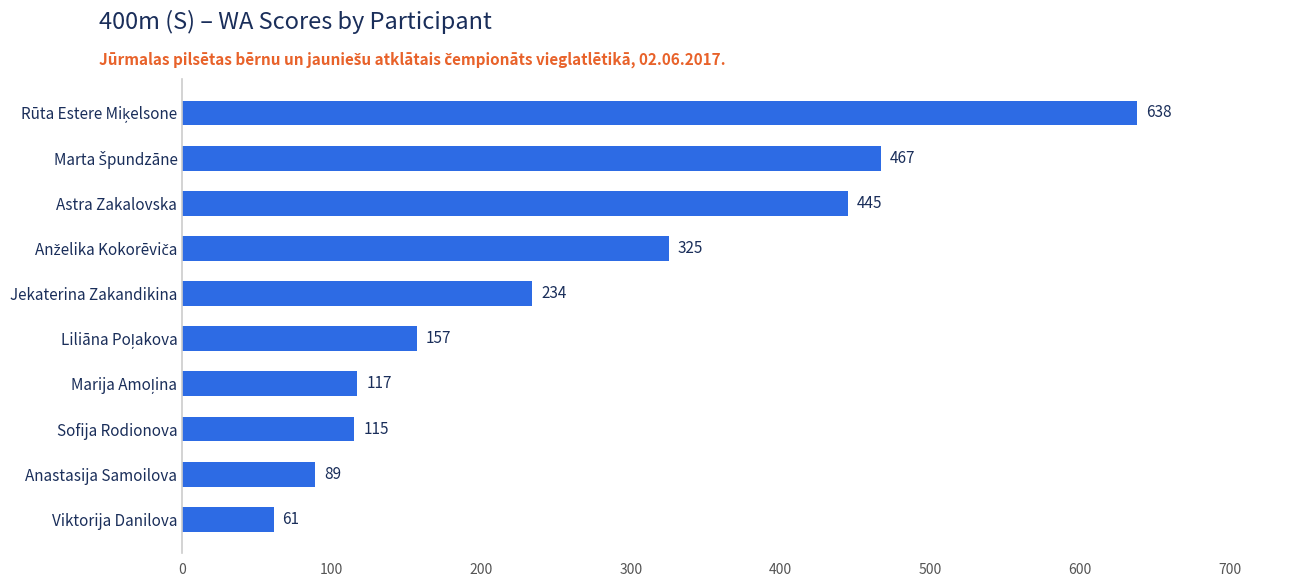

True or false: the data shows 445 at Astra Zakalovska.

True